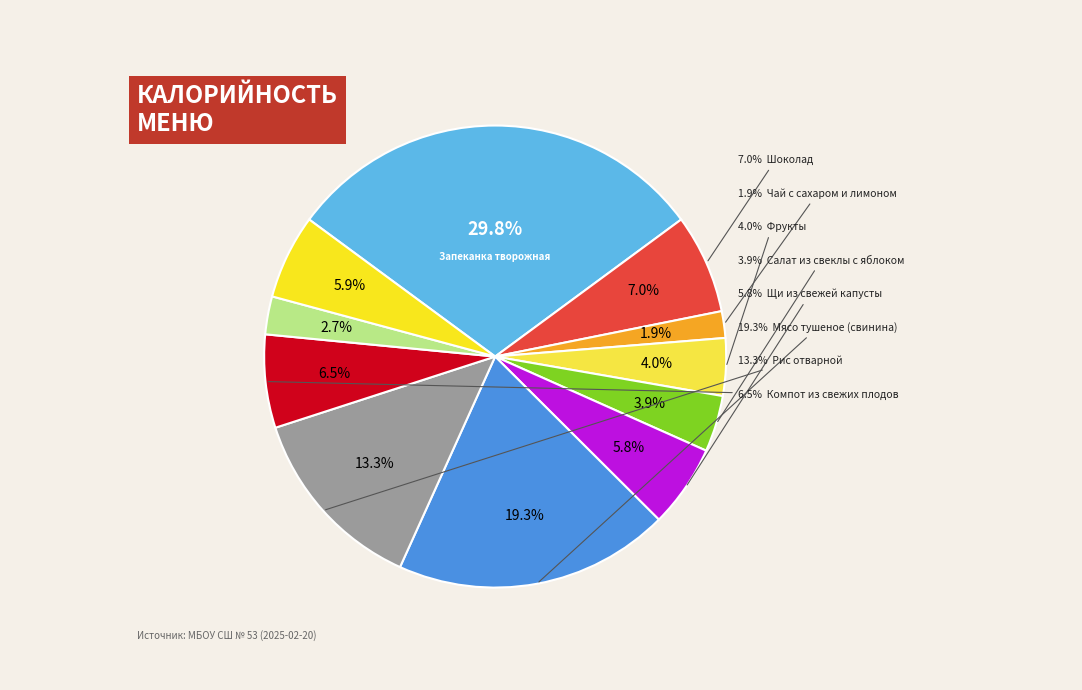

The Щи из свежей капусты slice represents 6% of the pie. True or false?

True